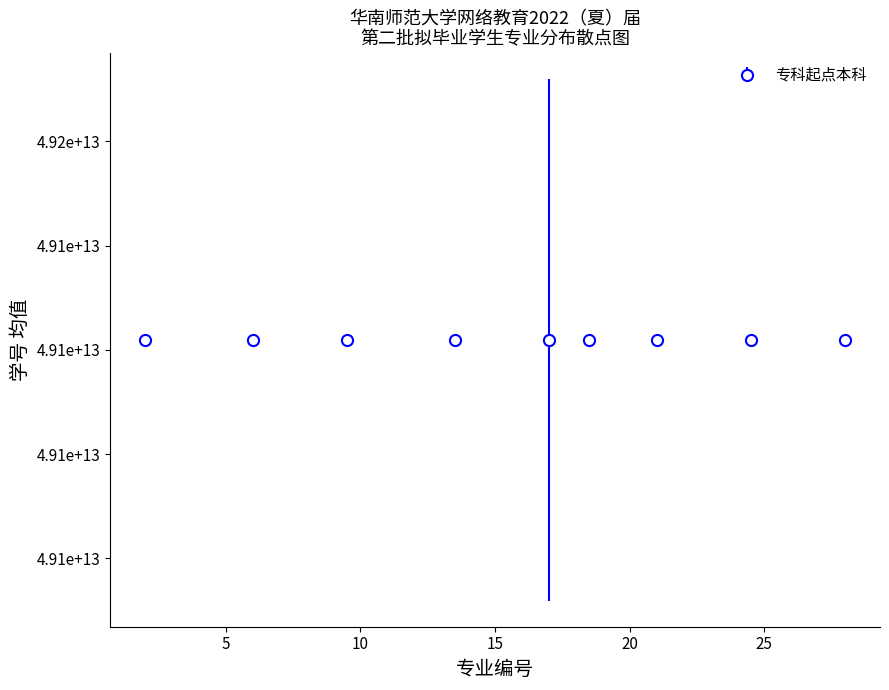

Is this an area chart (filled region under the line)?

No